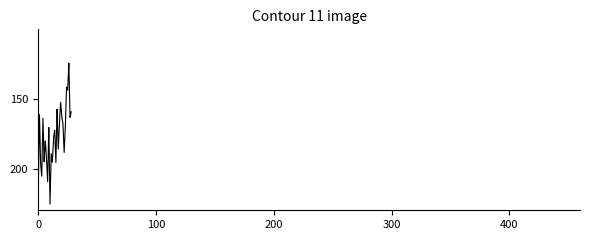

What is the difference between the maximum and minimum values?

101.4